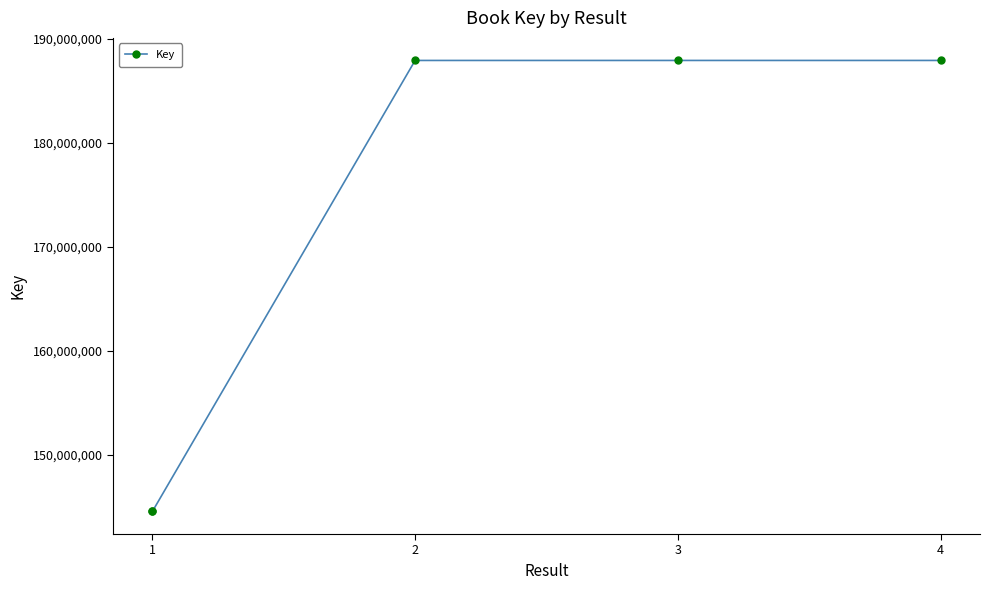

At which label does the data first exceed 187947882?

2